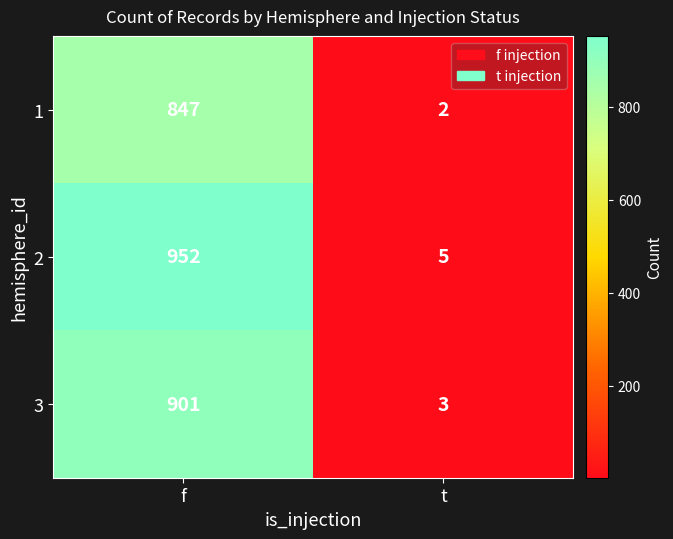

List the series in order of their peak value, lowest first.

1, 3, 2